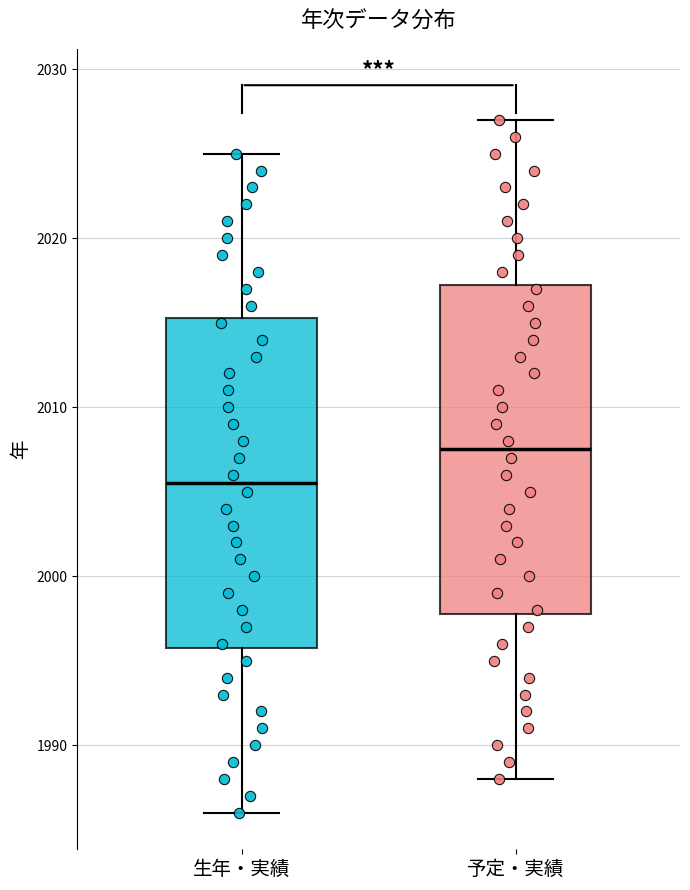

Reading left to right, read every box against the y-axis: the position of its median line, the range the box covers, and the ends of its whiskers. The values are not printed on the chart, so give them approximately, as read against the axis.

生年・実績: median 2006, box 1996 to 2015, whiskers 1986 to 2025
予定・実績: median 2008, box 1998 to 2017, whiskers 1988 to 2027